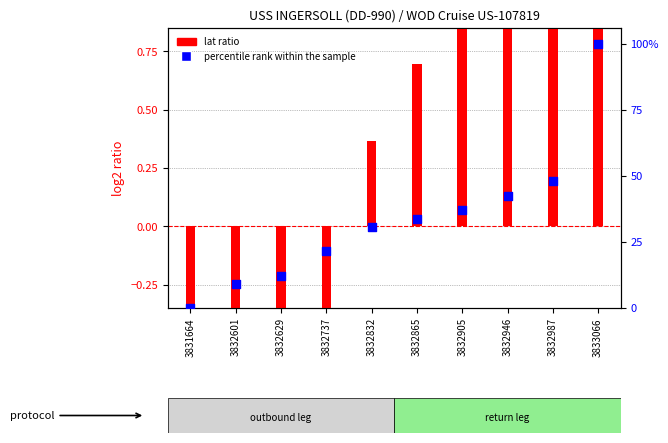

What are all the series names shown in the legend?

lat ratio, percentile rank within the sample